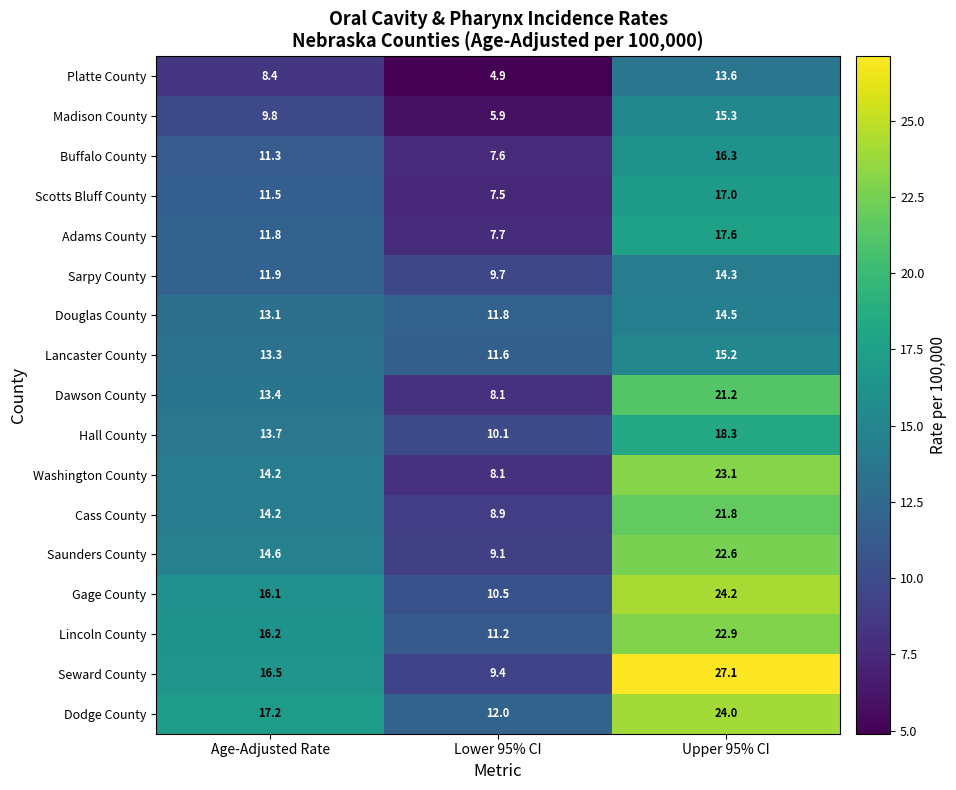

Where is Dawson County nearest to the value 14?

Age-Adjusted Rate